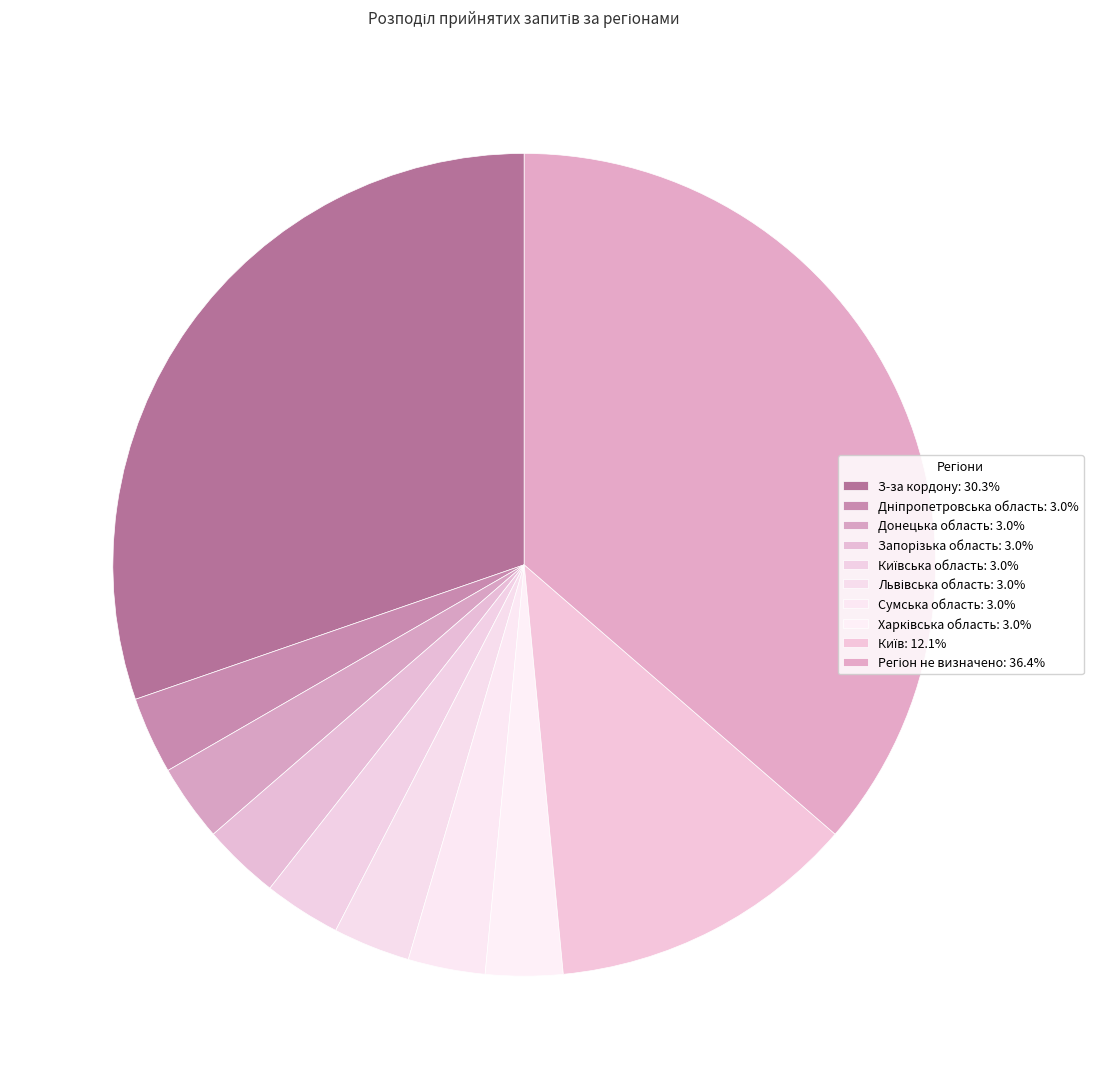

How many segments does this pie chart have?

10